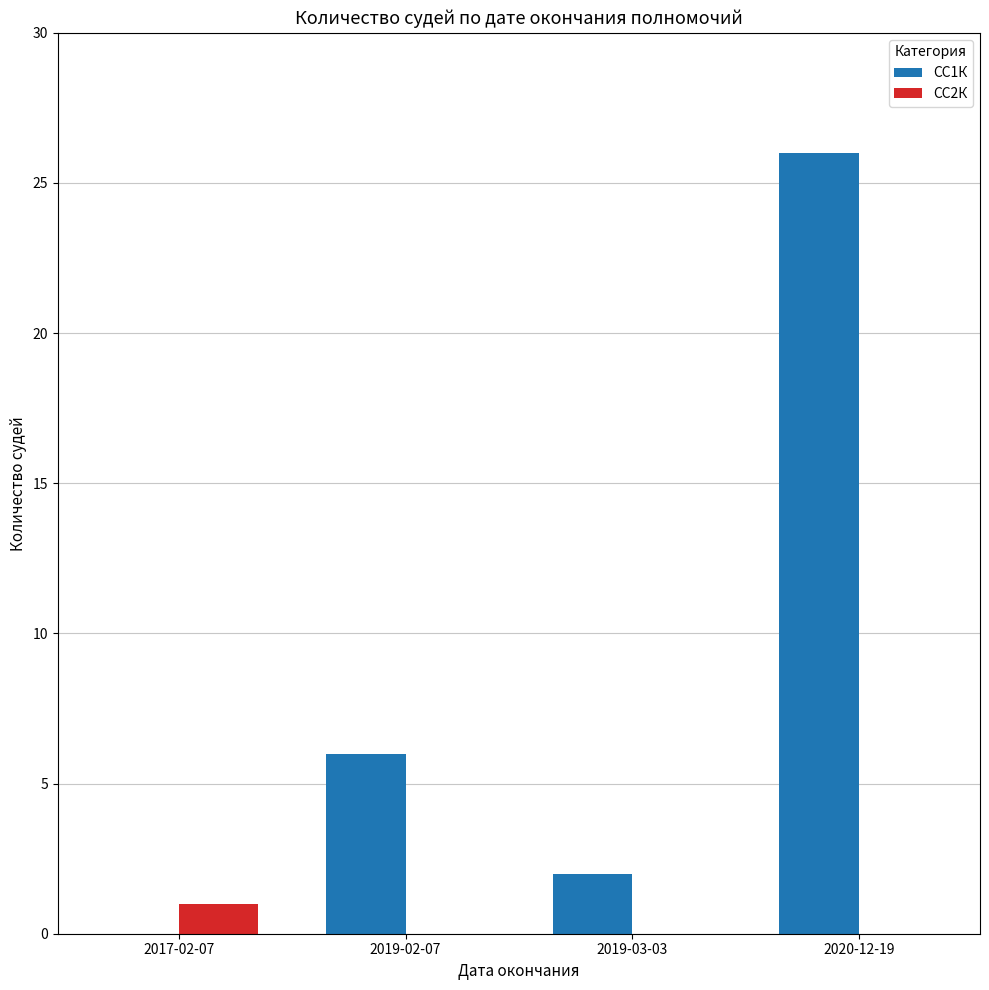

How many values in СС1К are above zero?

3